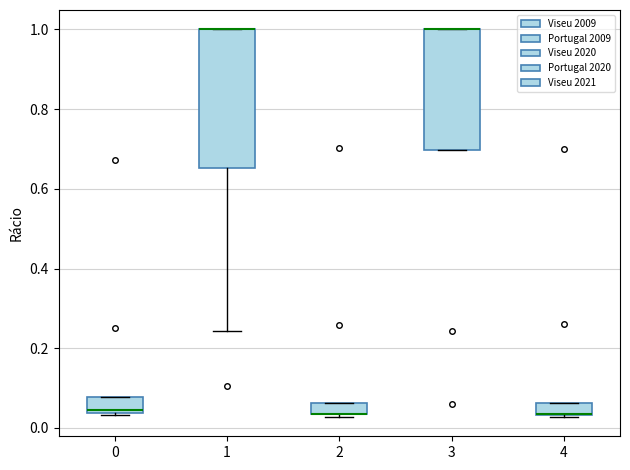

Comparing the boxes themselves (not the whiskers), which one is the tallest?

1